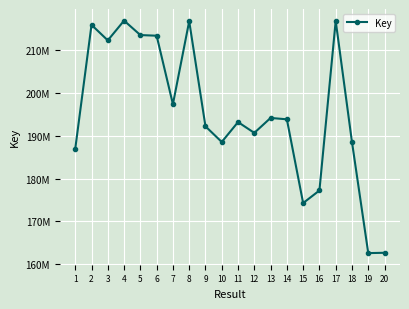

The value at 19 is 56078834. True or false?

False